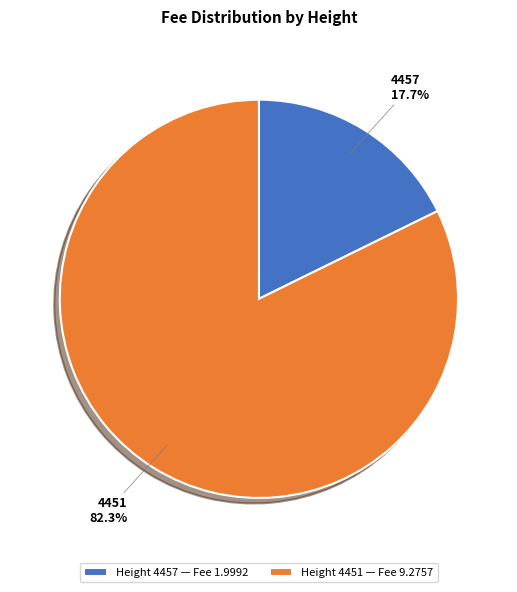

What portion of the pie excludes 4451?

17.7%